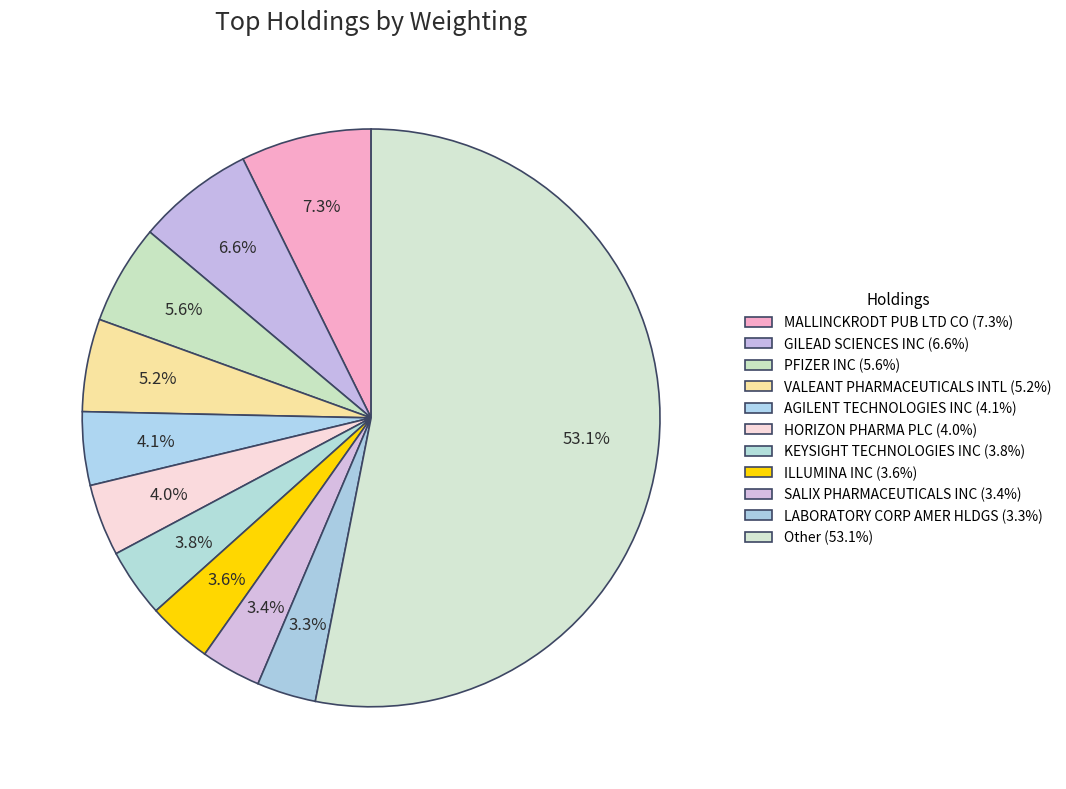

Between MALLINCKRODT PUB LTD CO and PFIZER INC, which is larger?

MALLINCKRODT PUB LTD CO